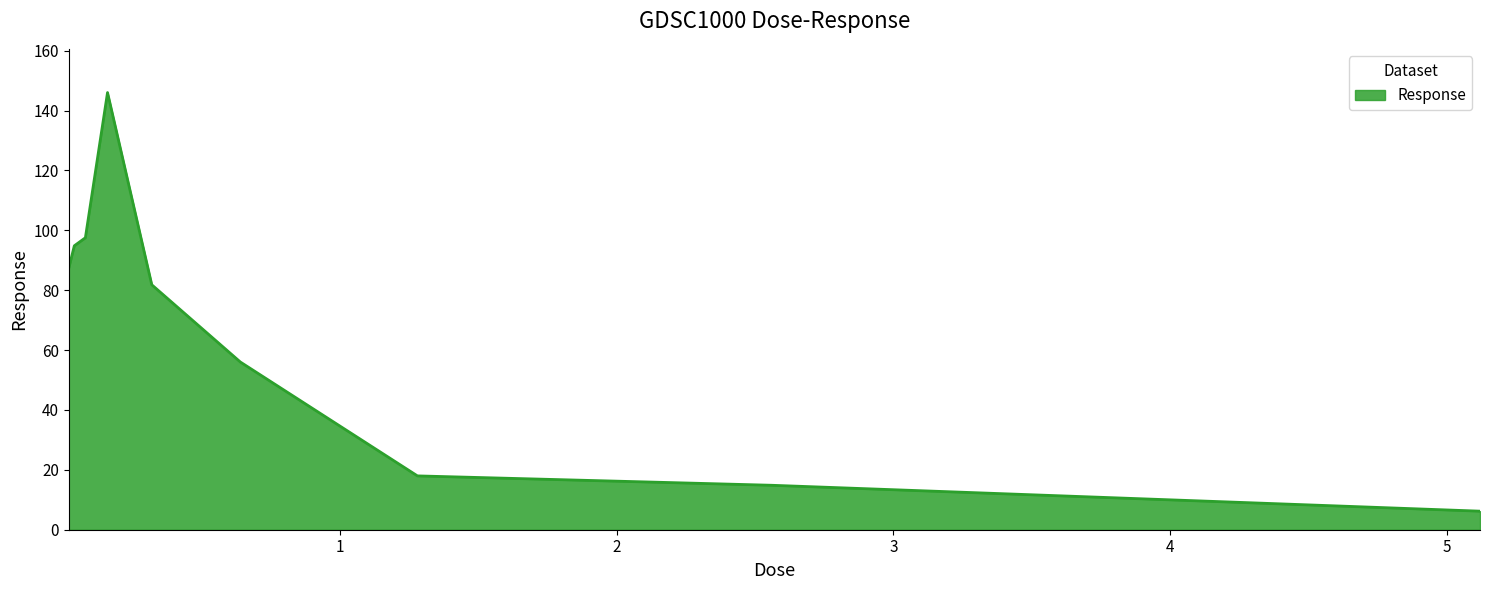

What is the maximum value shown in the chart?

146.0